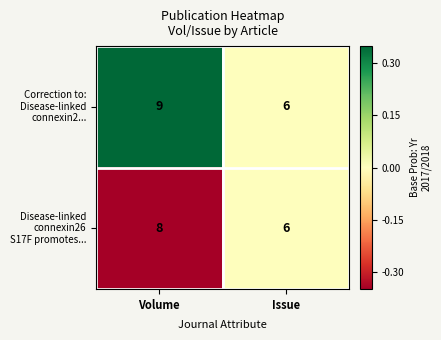

Rank the series at Issue from lowest to highest value.

Correction to: Disease-linked connexin2..., Disease-linked connexin26 S17F promotes...